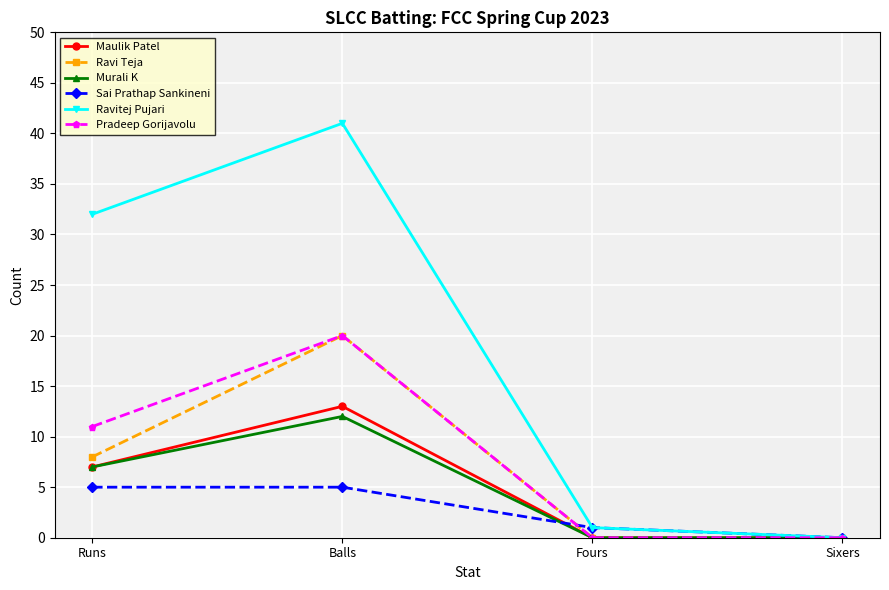

What is the total value across all series at Runs?

70